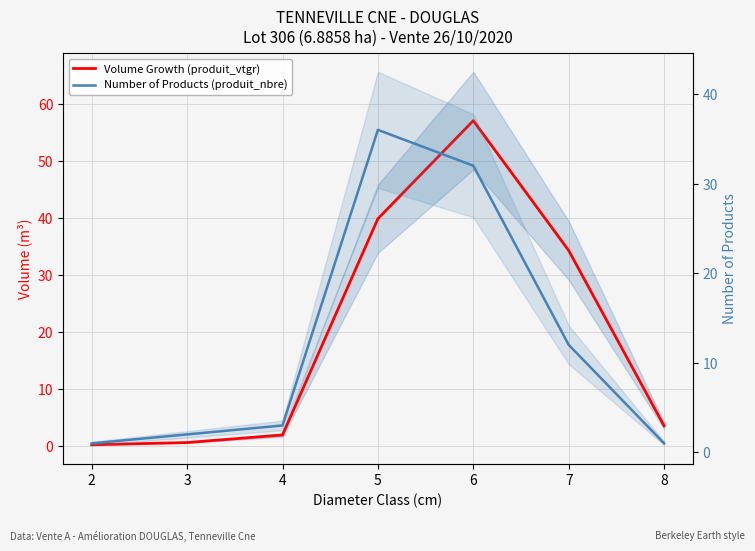

At which label does Number of Products (produit_nbre) reach its minimum?

2